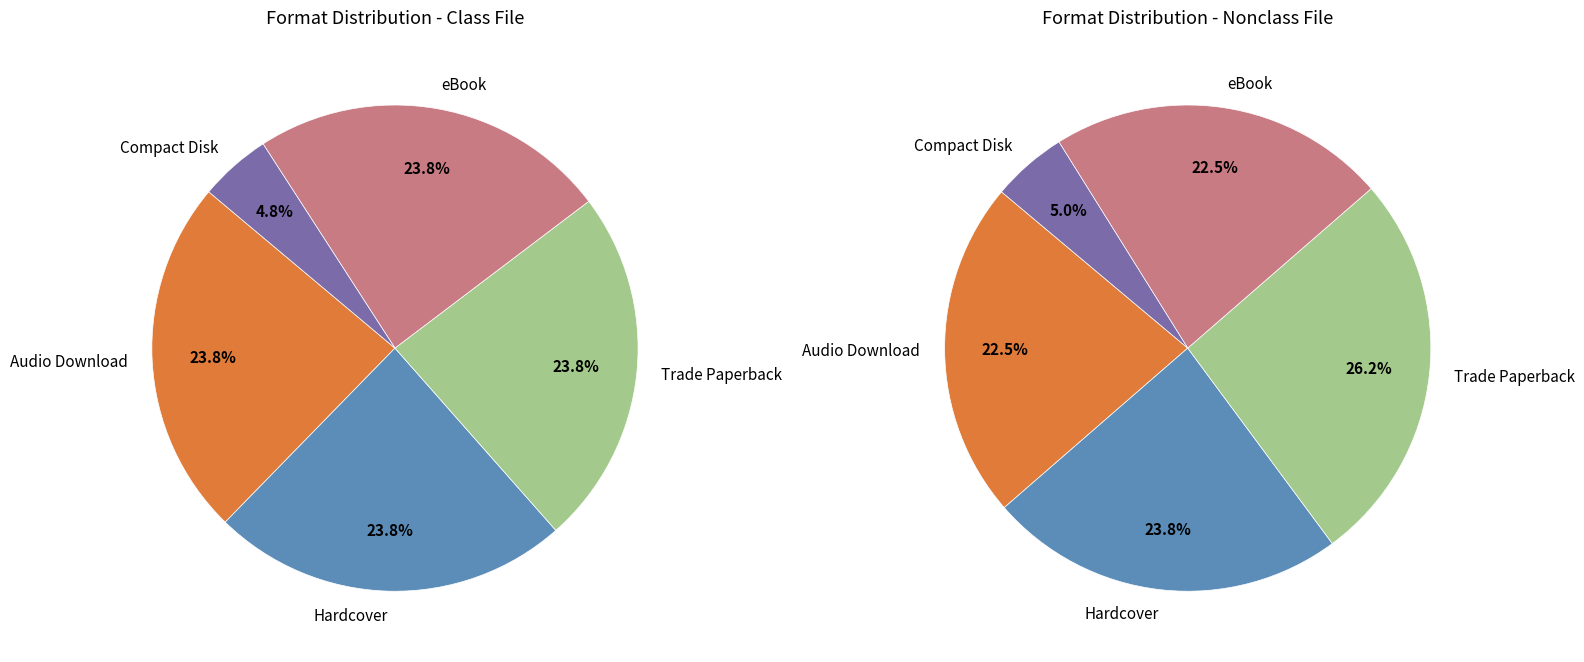

Is there a majority slice in this chart?

No